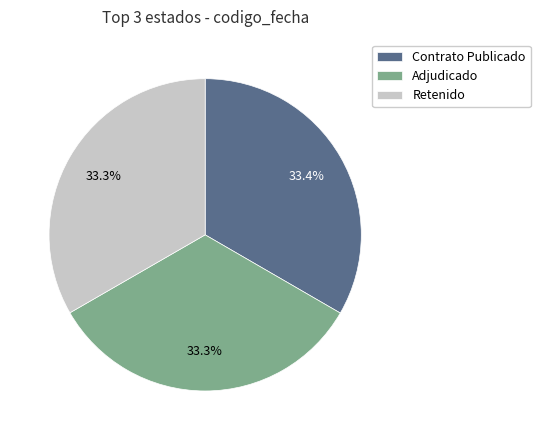

What is the total percentage of Contrato Publicado and Retenido?

66.7%